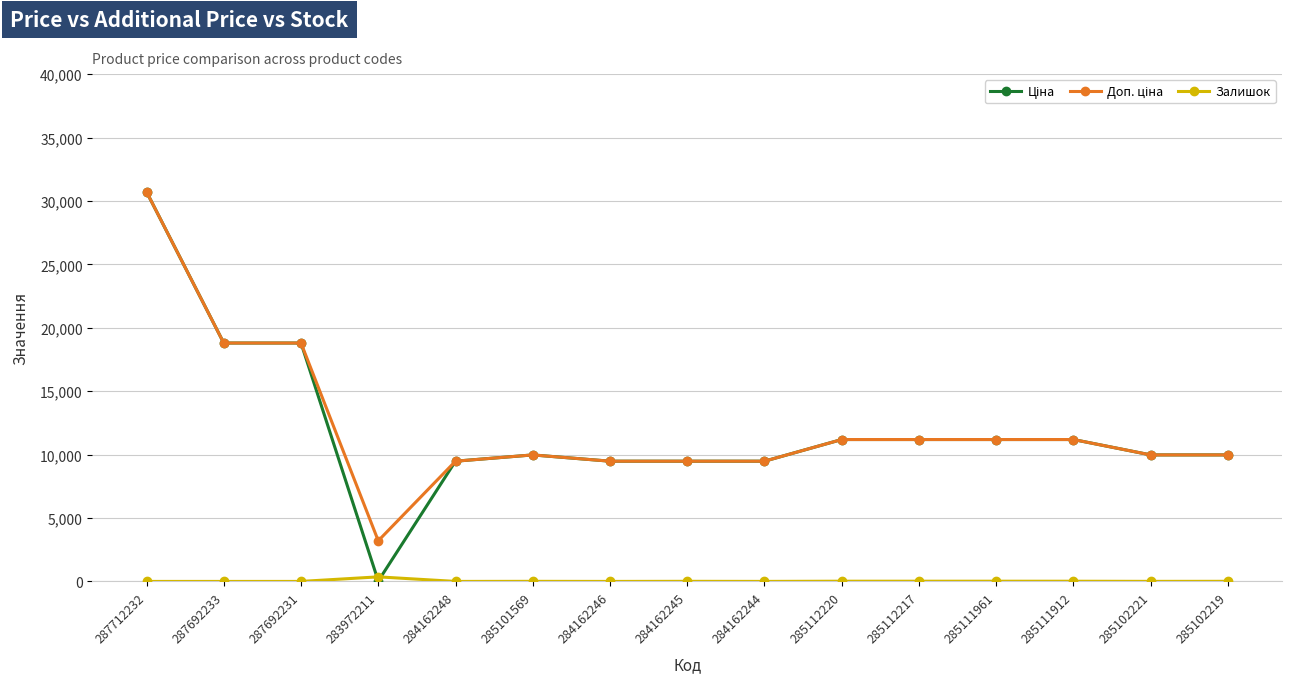

What is the spread (max minus min) of values at 284162246?

9480.1